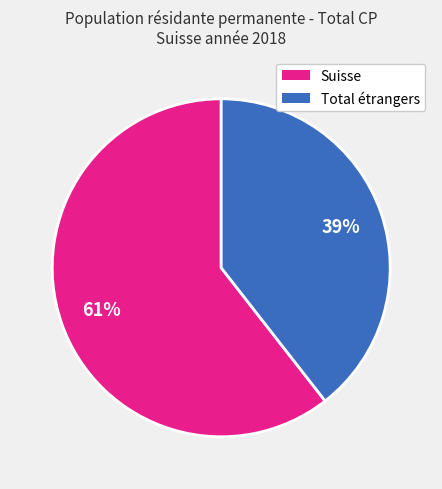

True or false: Total étrangers accounts for 53% of the total.

False